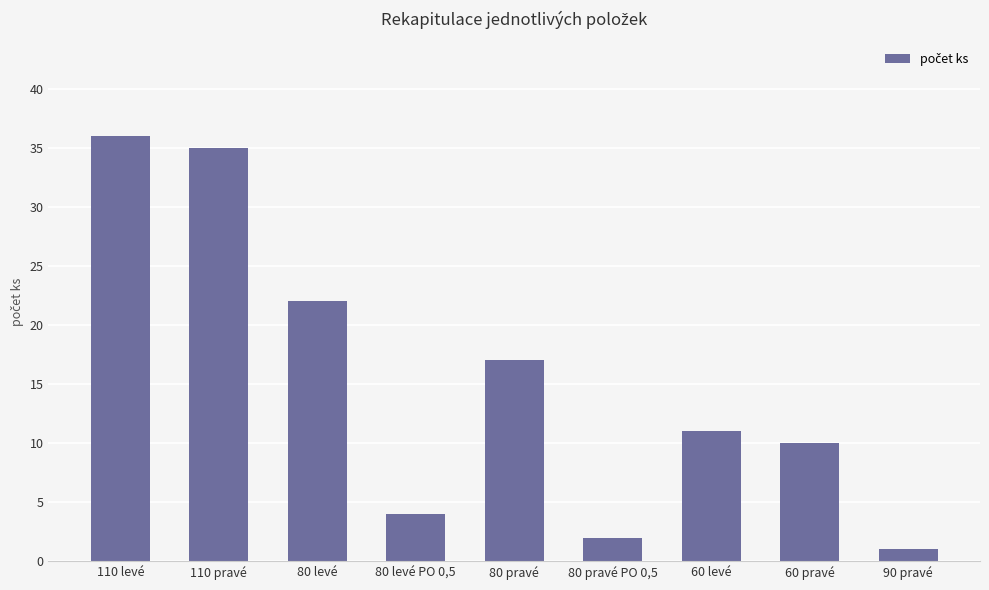

What is the maximum value shown in the chart?

36